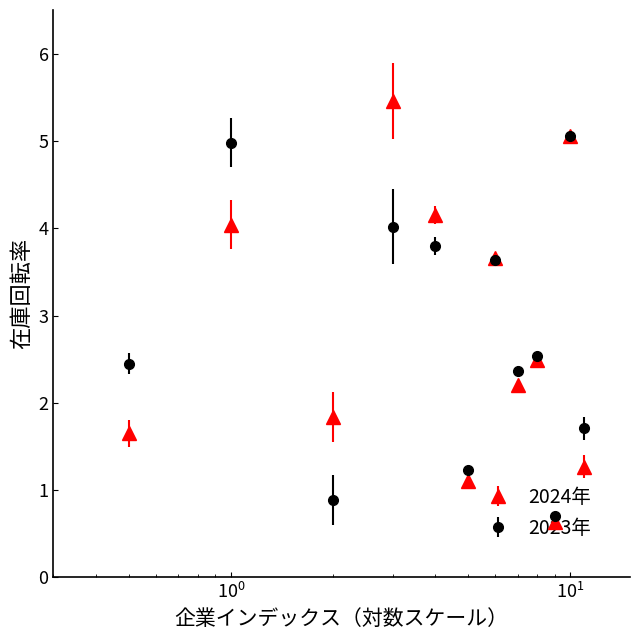

At how many categories does at least one series exceed 2?

7